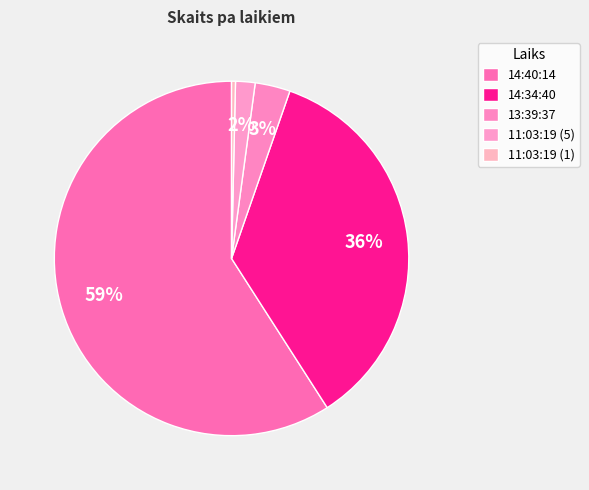

How many segments does this pie chart have?

5